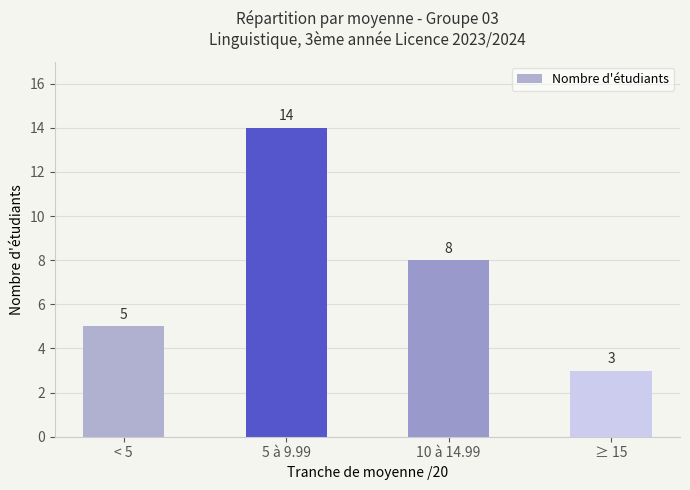

What is the smallest value displayed?

3